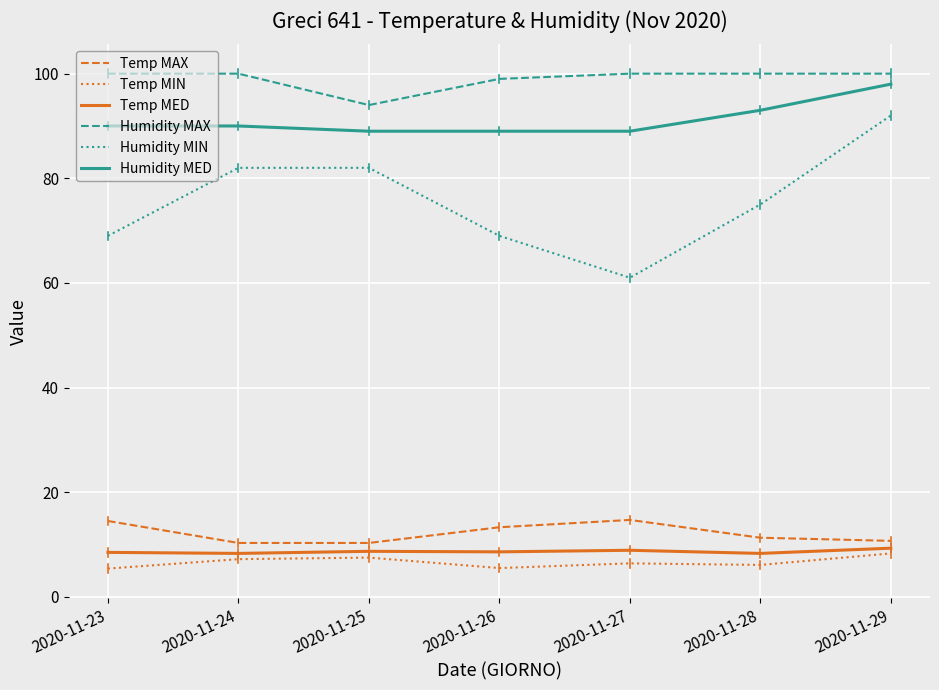

Which series has the widest spread of values?

Humidity MIN